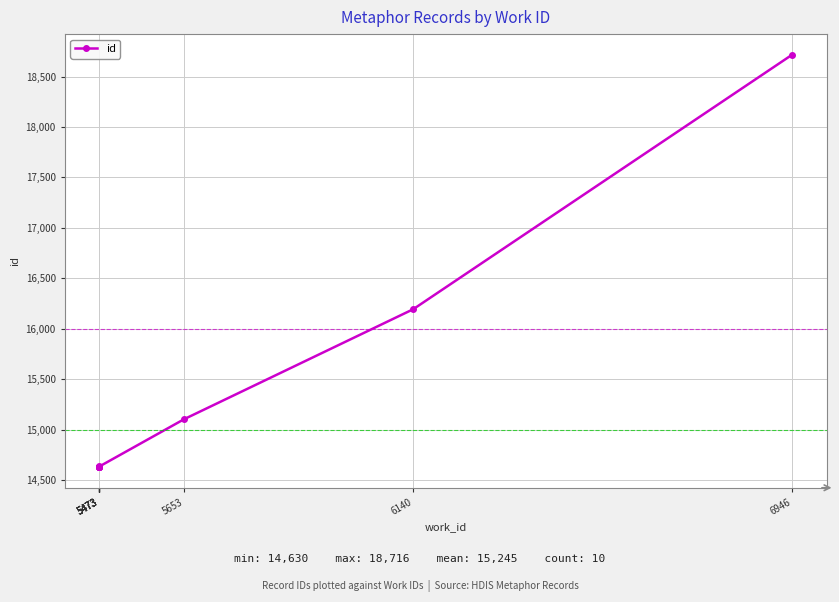

At which label is the value closest to 16673?

6140